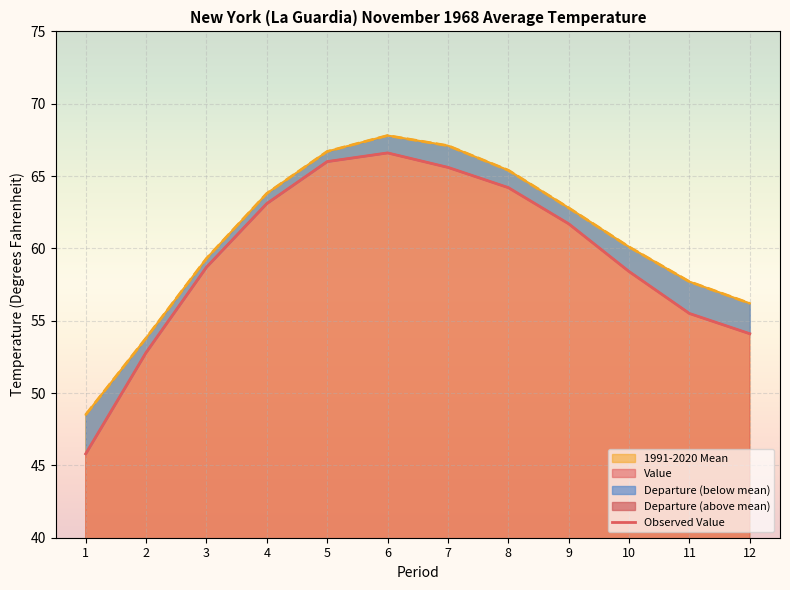

What is the average value of the 1991-2020 Mean series?

60.8